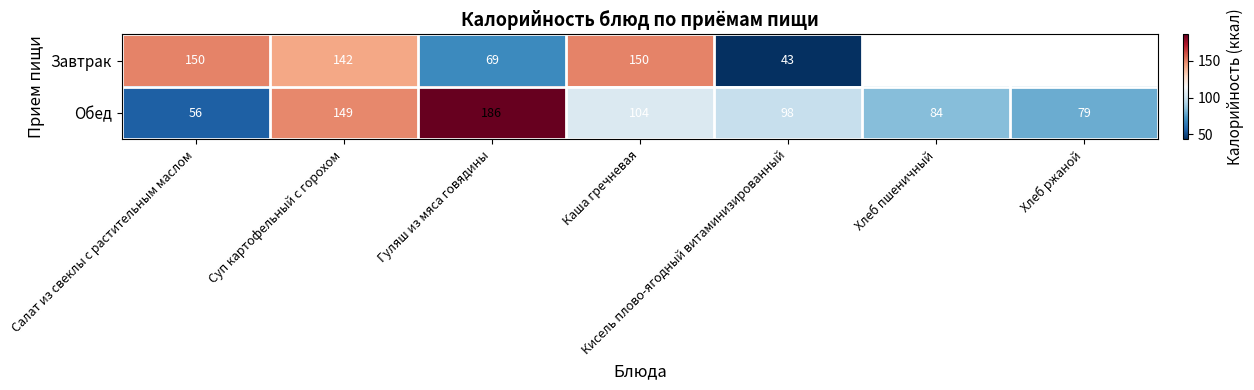

What is the difference between the Обед values at Кисель плово-ягодный витаминизированный and Каша гречневая?

6